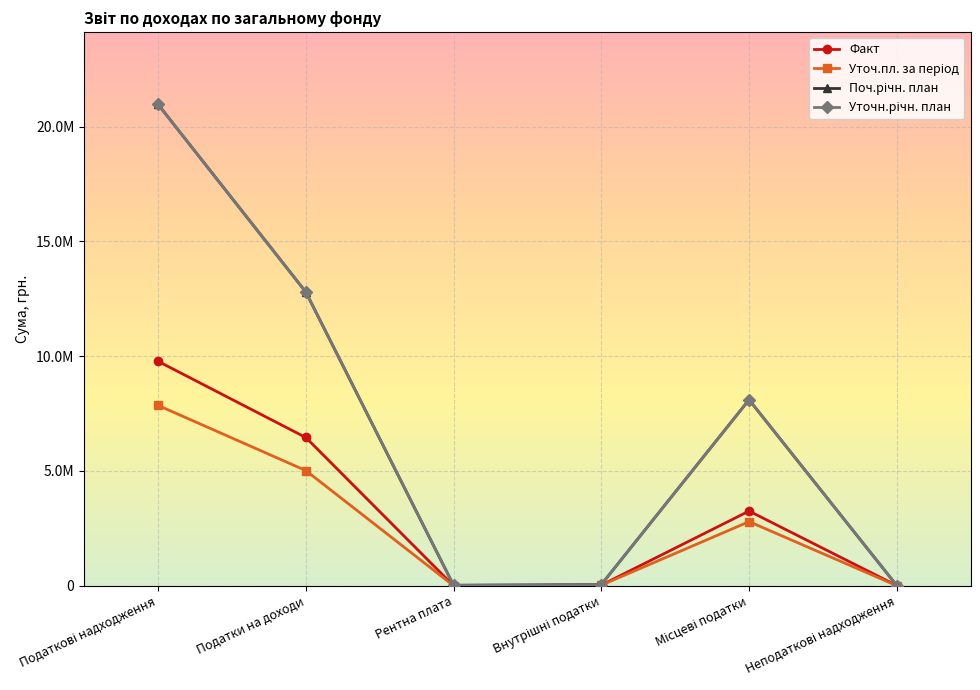

Where is Факт nearest to the value 4889529?

Податки на доходи